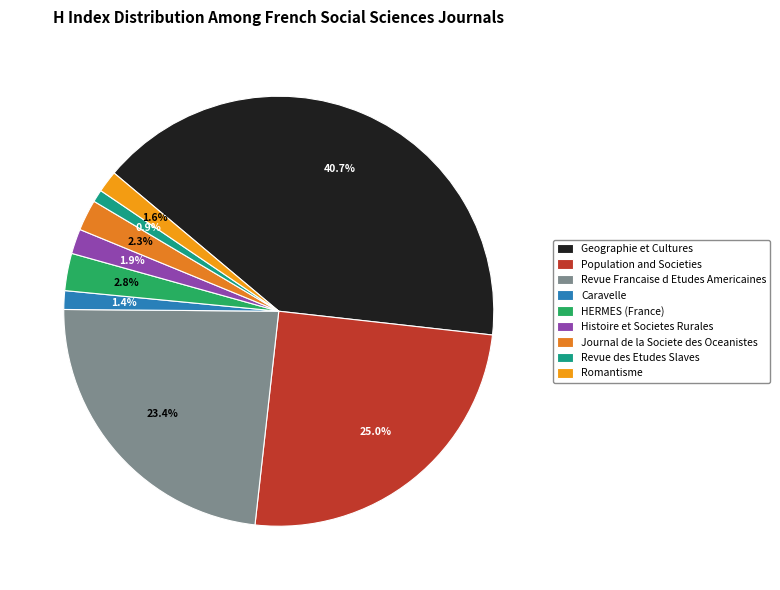

Combined, what portion of the pie is Population and Societies and Revue Francaise d Etudes Americaines?

48.4%